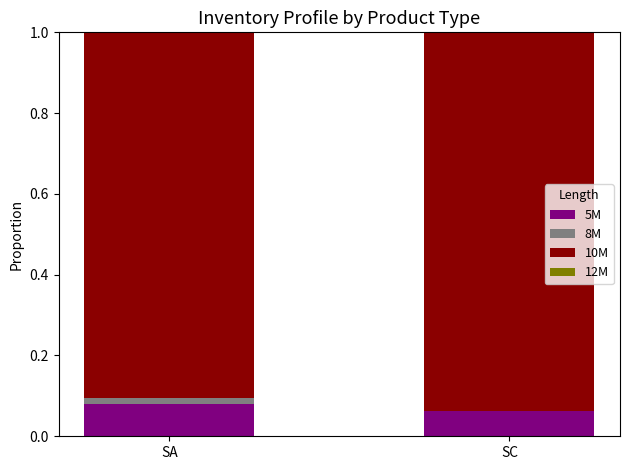

Count the number of categories in the chart.

2